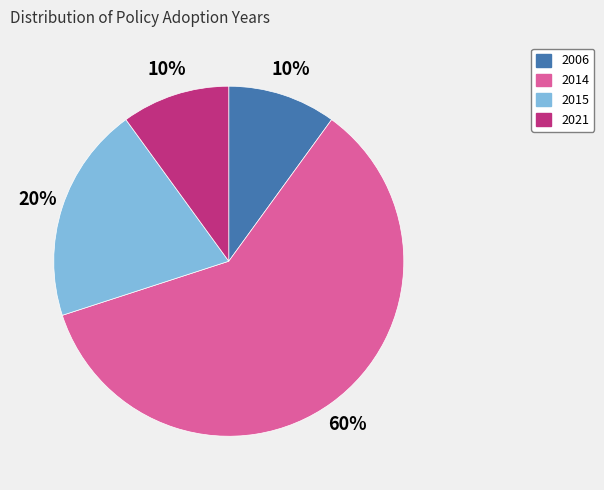

Is the sum of 2021 and 2015 greater than half?

No